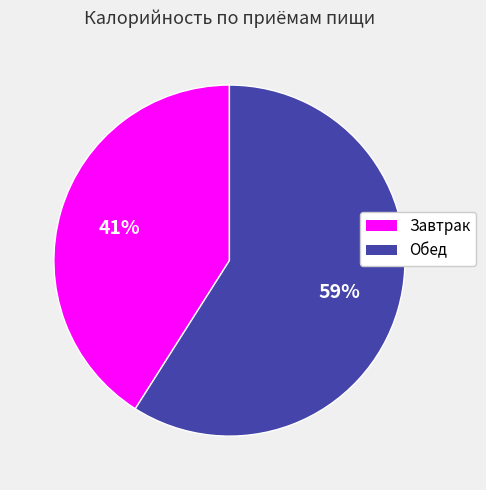

Which category has the biggest portion of the pie?

Обед